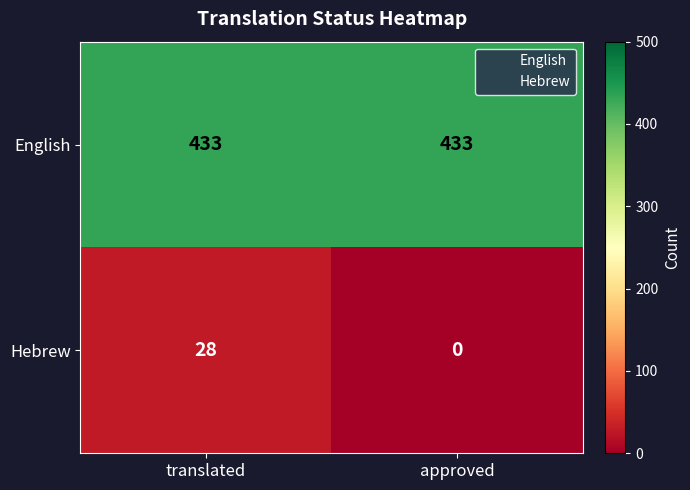

Reading left to right, extract all data points from this chart.

English: 433	433
Hebrew: 28	0